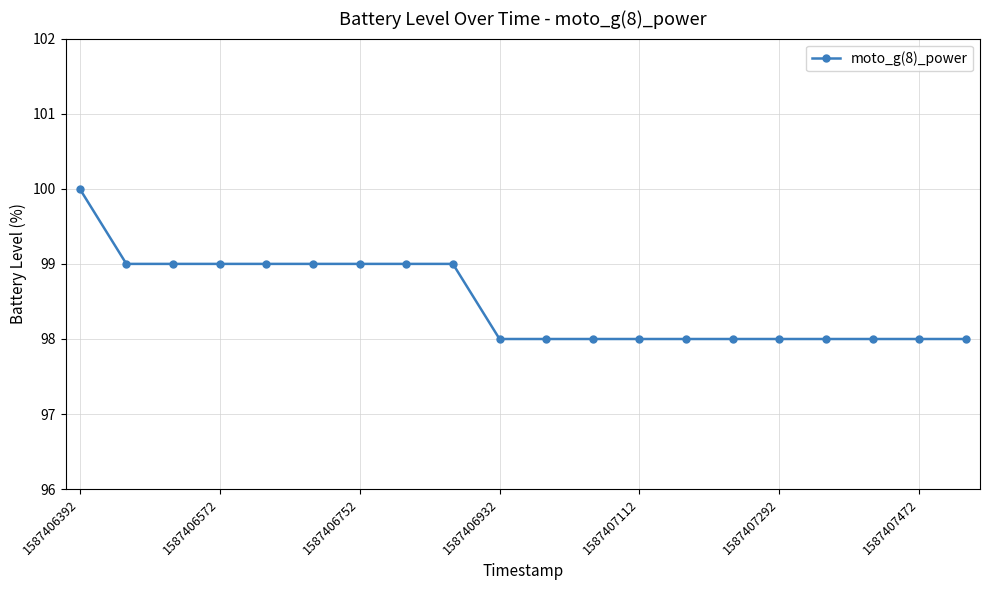

How many lines are shown in the chart?

1